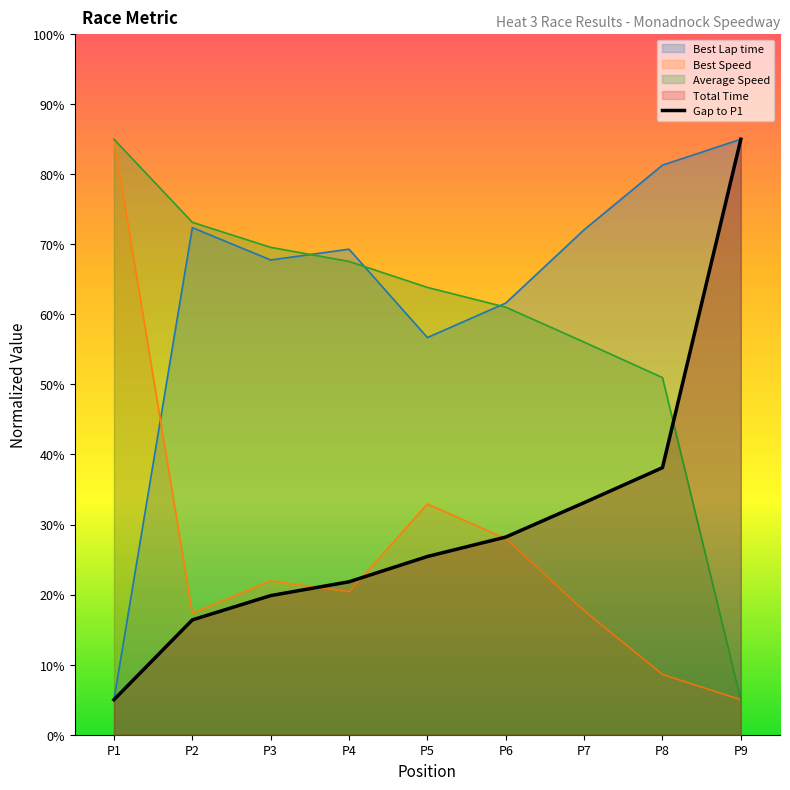

The value of Best Lap time at P6 is 42.9. True or false?

False